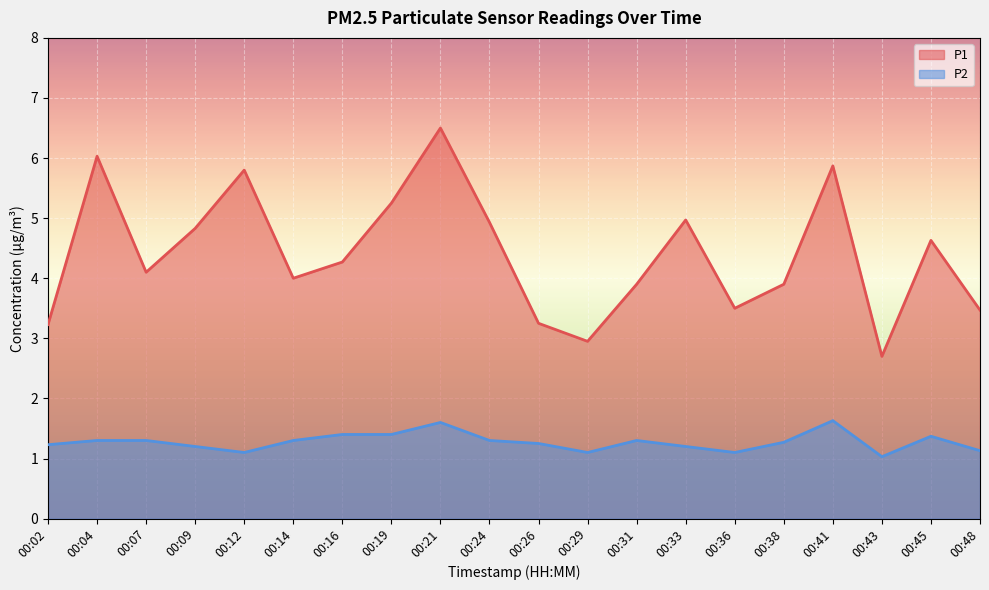

What value does the P2 series have at 00:07?

1.3